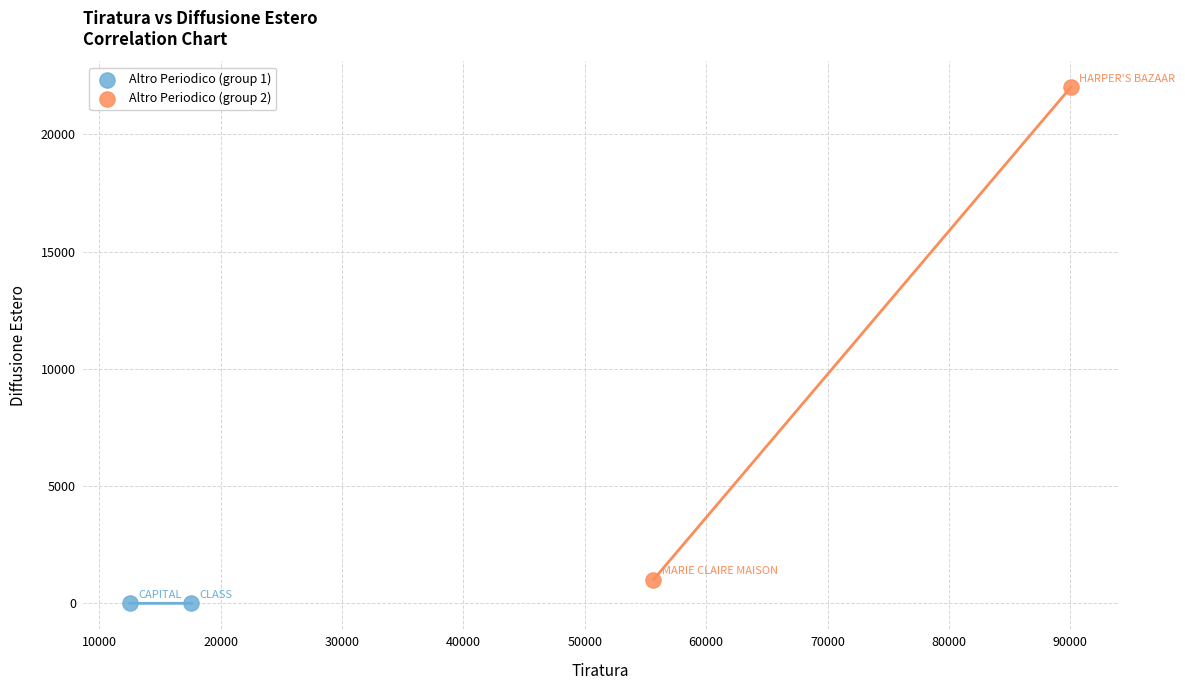

Which series contains the lowest Y value?

Altro Periodico (group 1)